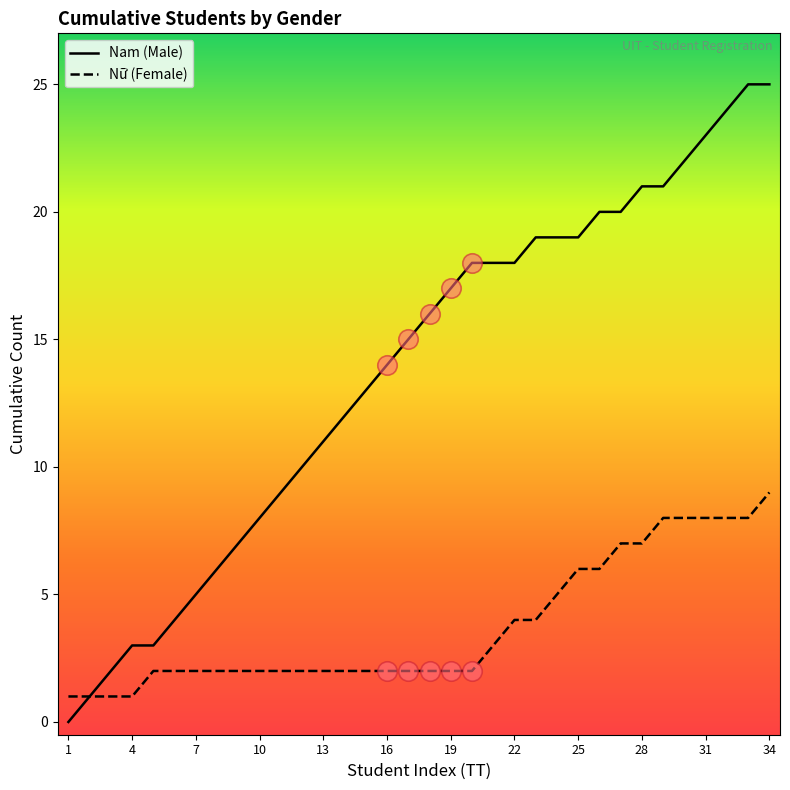

Which series has the largest total across all categories?

Nam (Male)